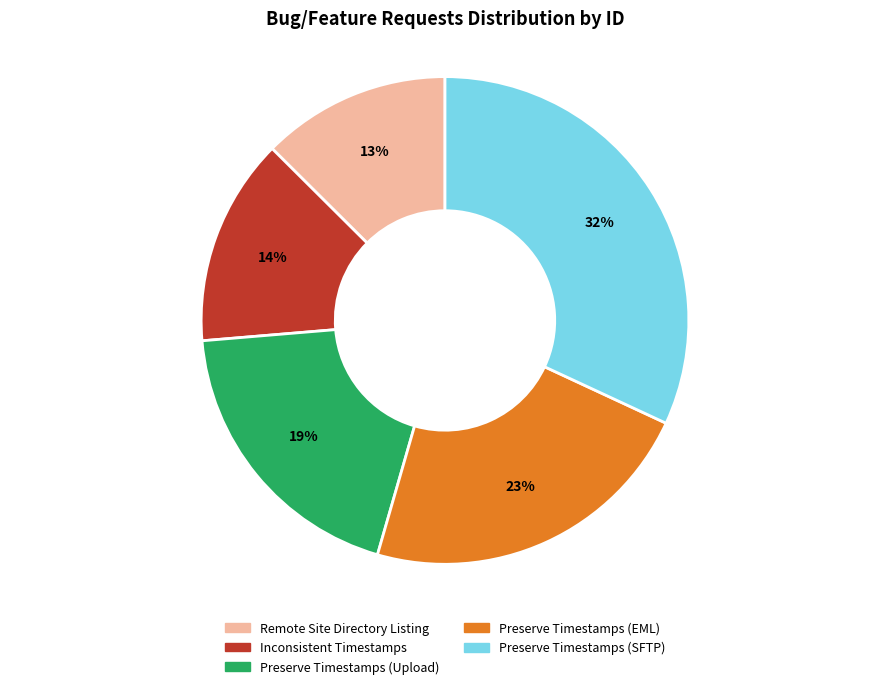

Rank the categories by value from highest to lowest.

Preserve Timestamps (SFTP), Preserve Timestamps (EML), Preserve Timestamps (Upload), Inconsistent Timestamps, Remote Site Directory Listing